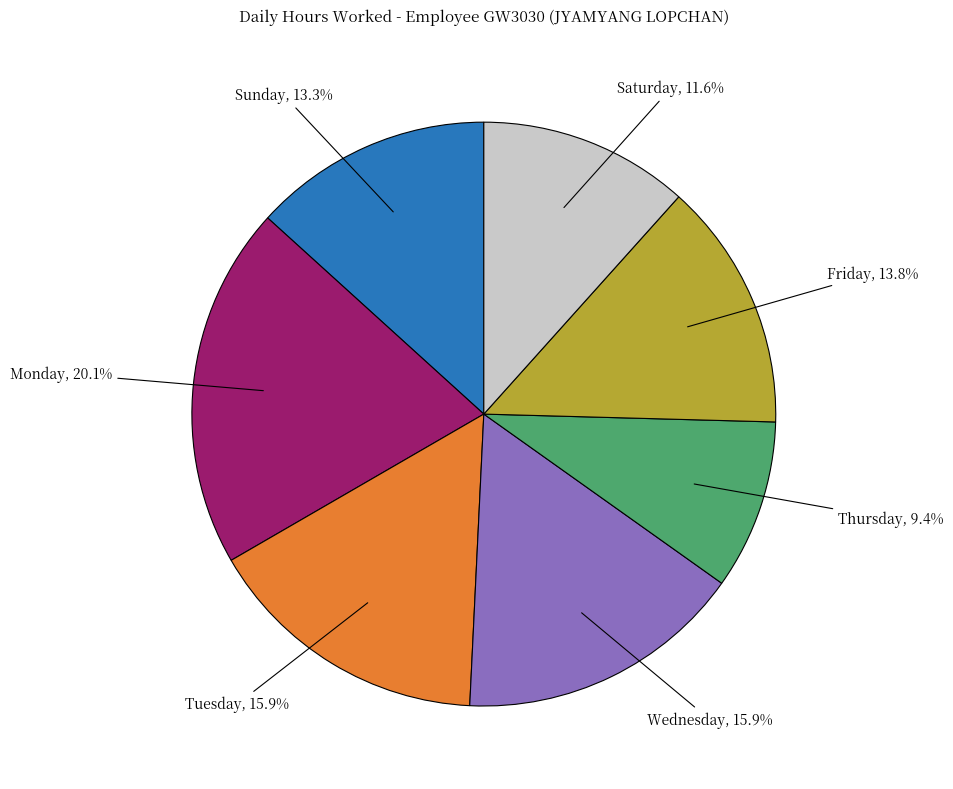

Does any single category account for the majority?

No